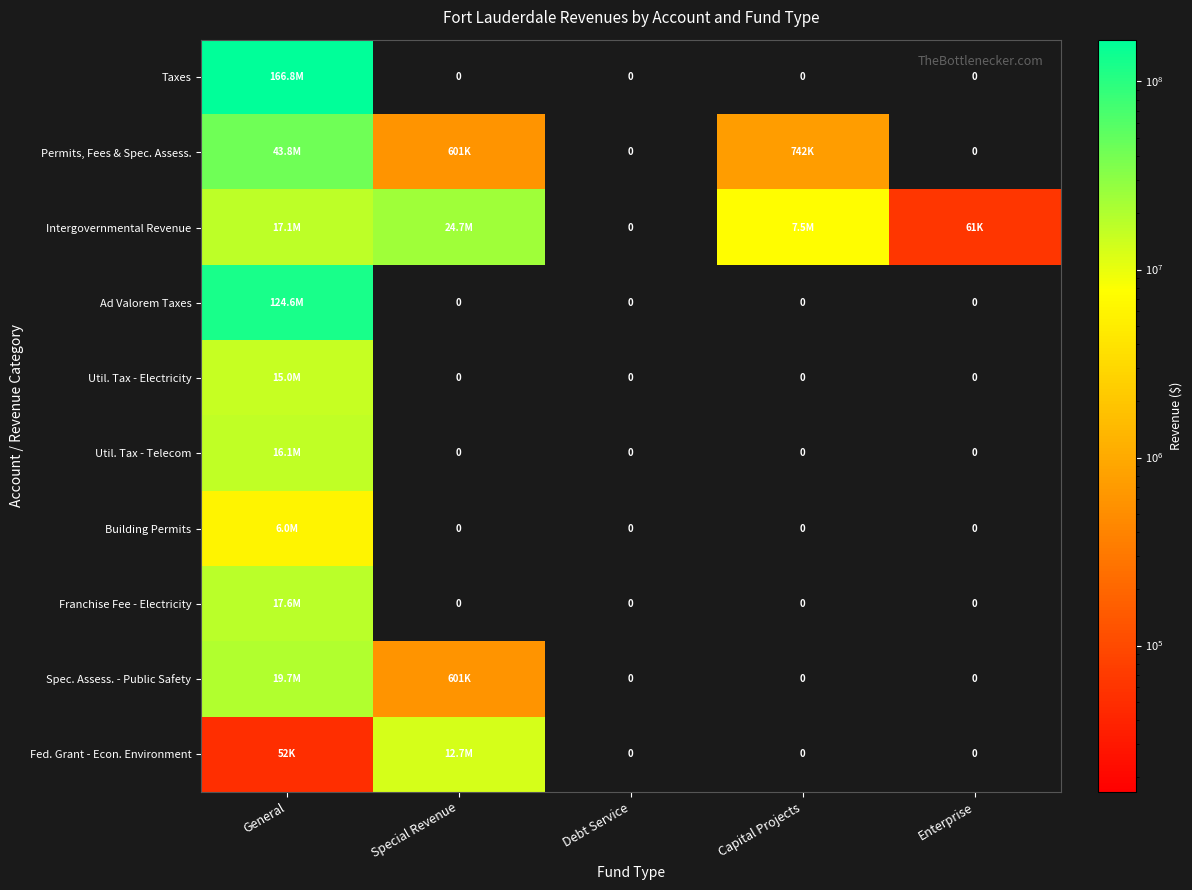

Which series has the largest range (max minus min)?

Taxes